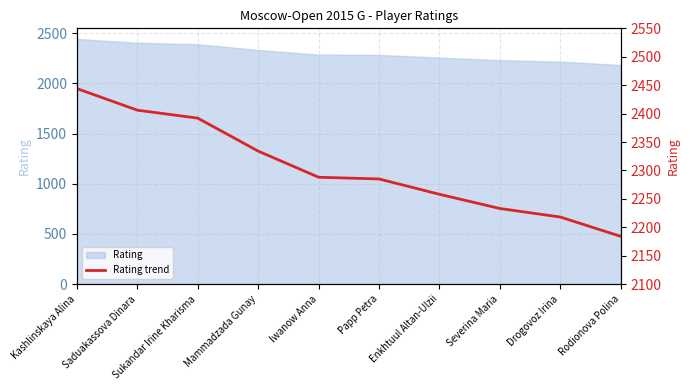

Approximately how many times larger is the value at Papp Petra compared to Drogovoz Irina?

1.0